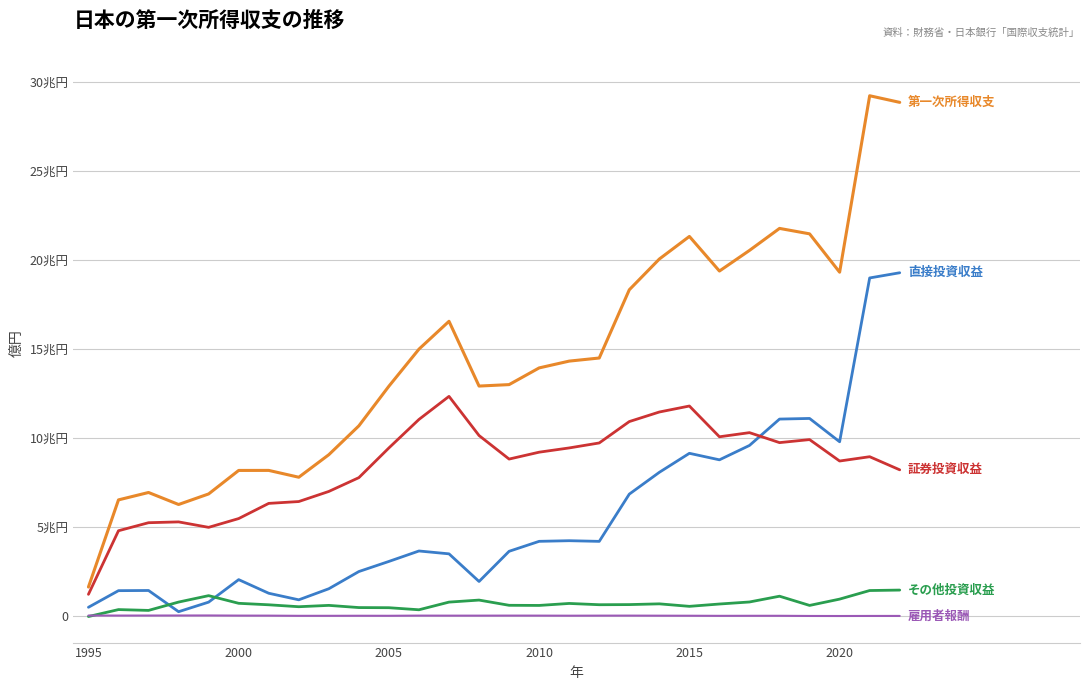

Is this an area chart (filled region under the line)?

No